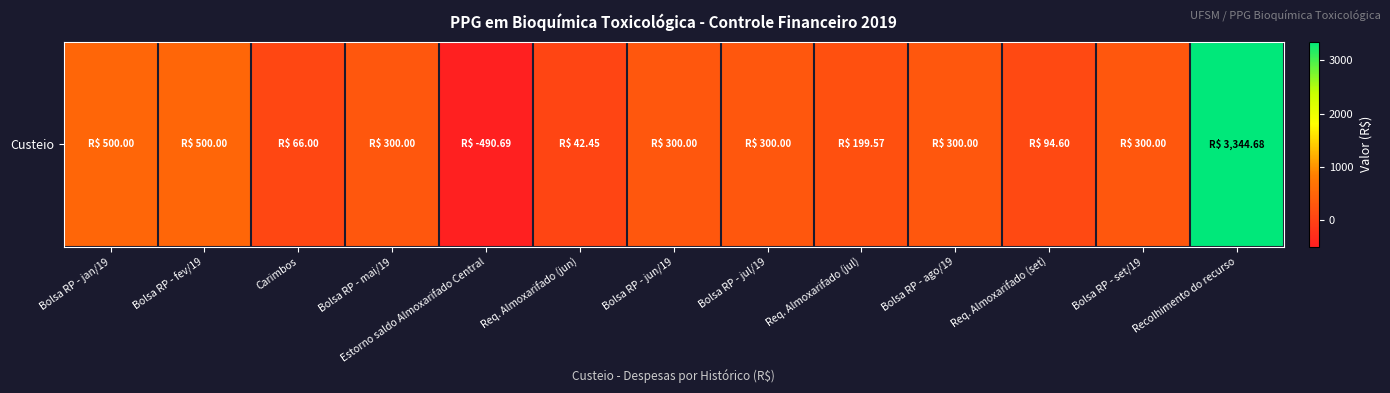

Rank the categories by value from highest to lowest.

Recolhimento do recurso, Bolsa RP - jan/19, Bolsa RP - fev/19, Bolsa RP - mai/19, Bolsa RP - jun/19, Bolsa RP - jul/19, Bolsa RP - ago/19, Bolsa RP - set/19, Req. Almoxarifado (jul), Req. Almoxarifado (set), Carimbos, Req. Almoxarifado (jun), Estorno saldo Almoxarifado Central